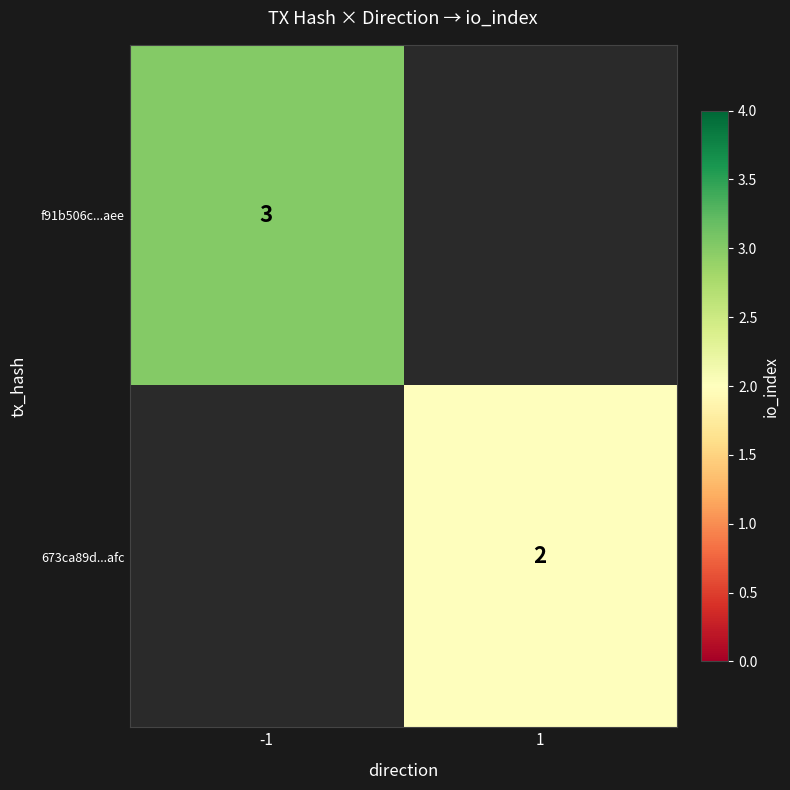

The value of f91b506c...aee at -1 is 2. True or false?

False